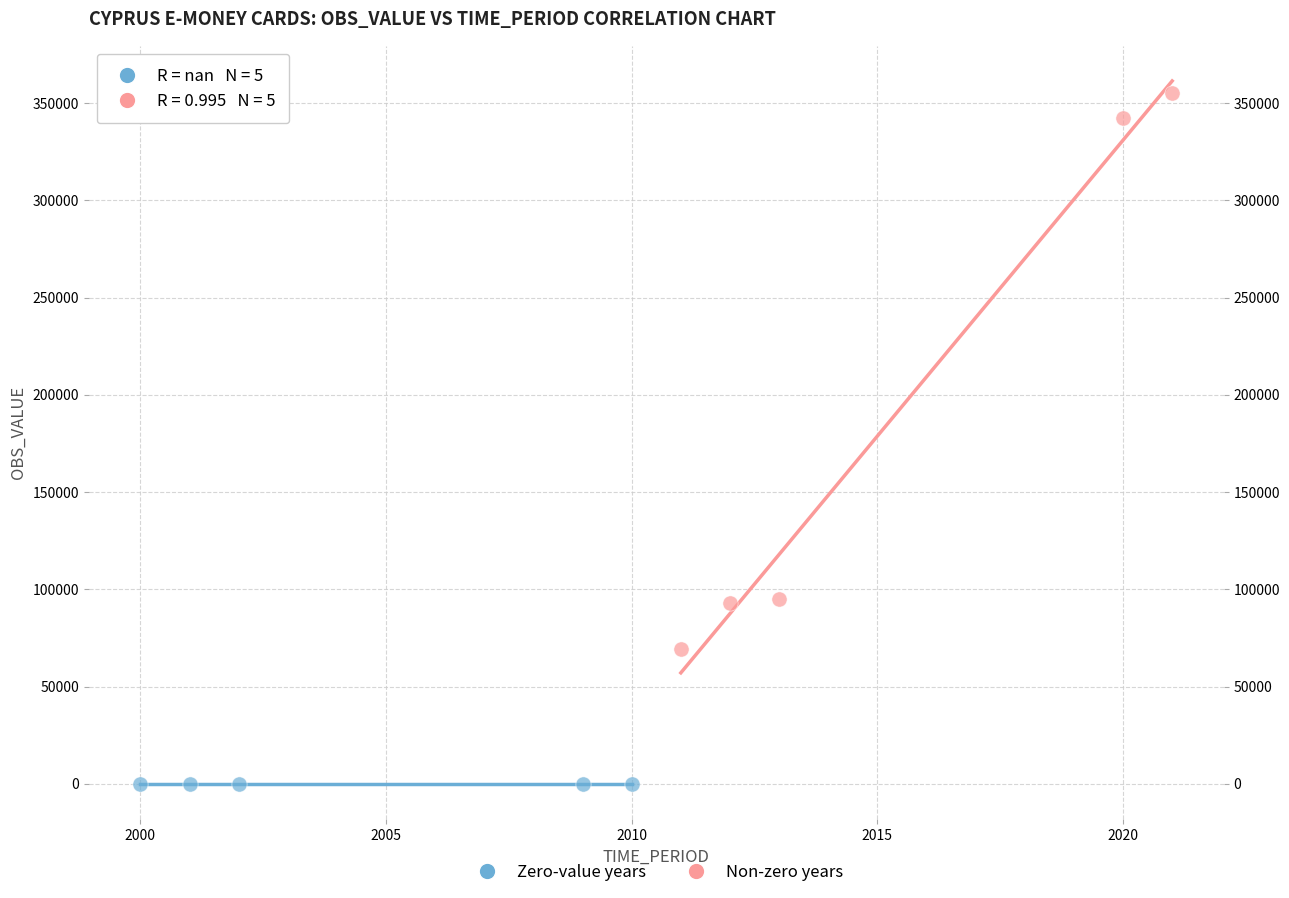

Which series contains the lowest Y value?

Zero-value years